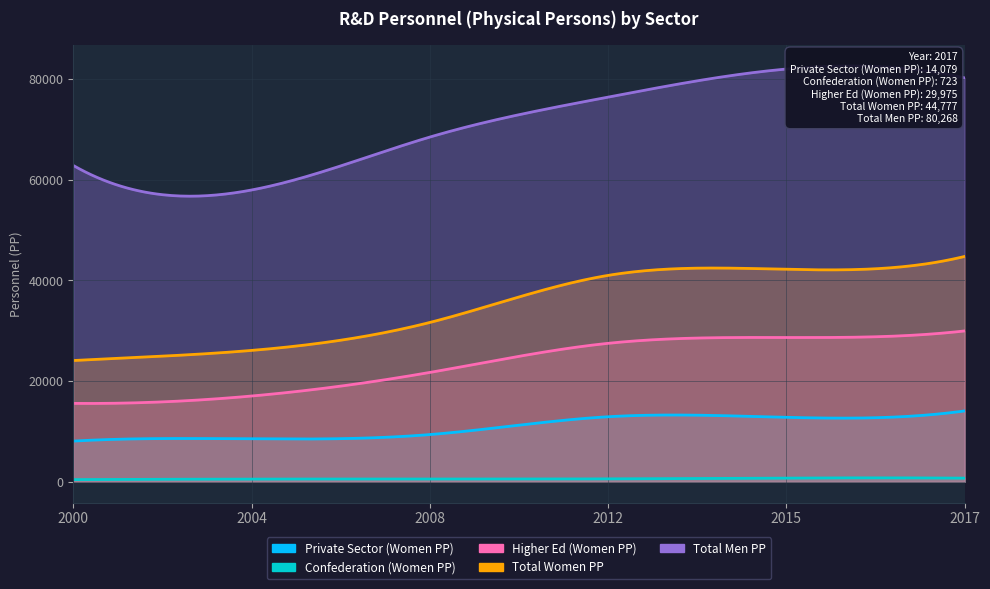

Between 2017 and 2008, which is larger?

2017